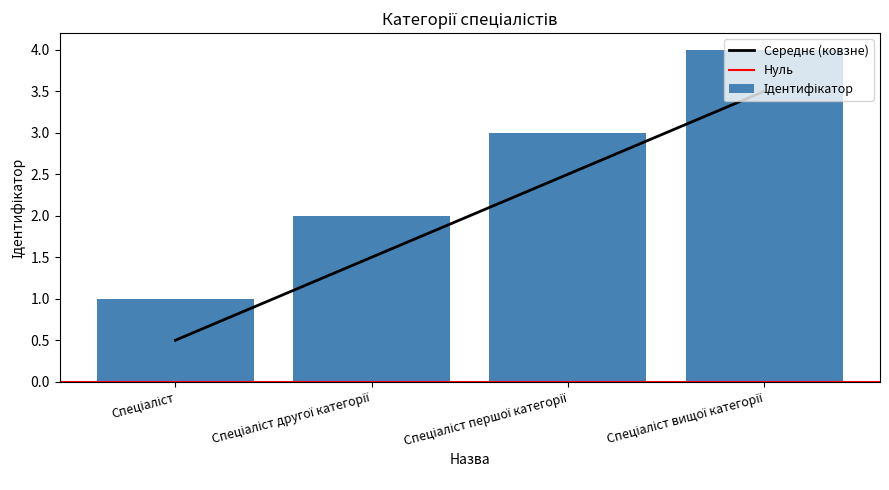

Which category has the lowest value across all series?

Спеціаліст